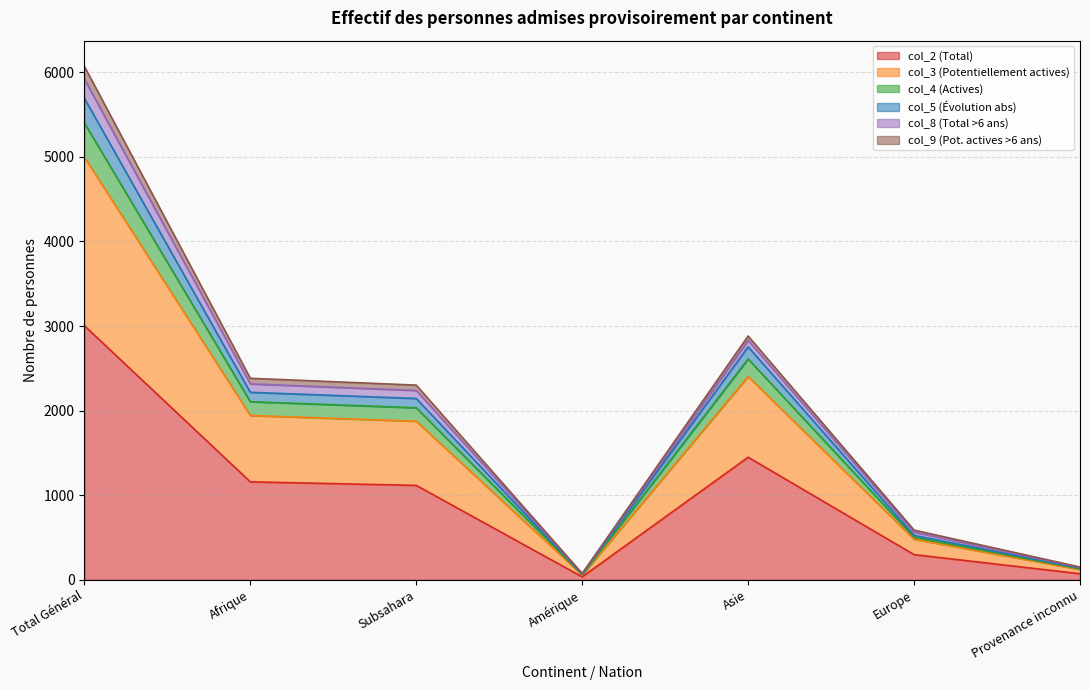

What is the label of the 6th point from the right?

Afrique